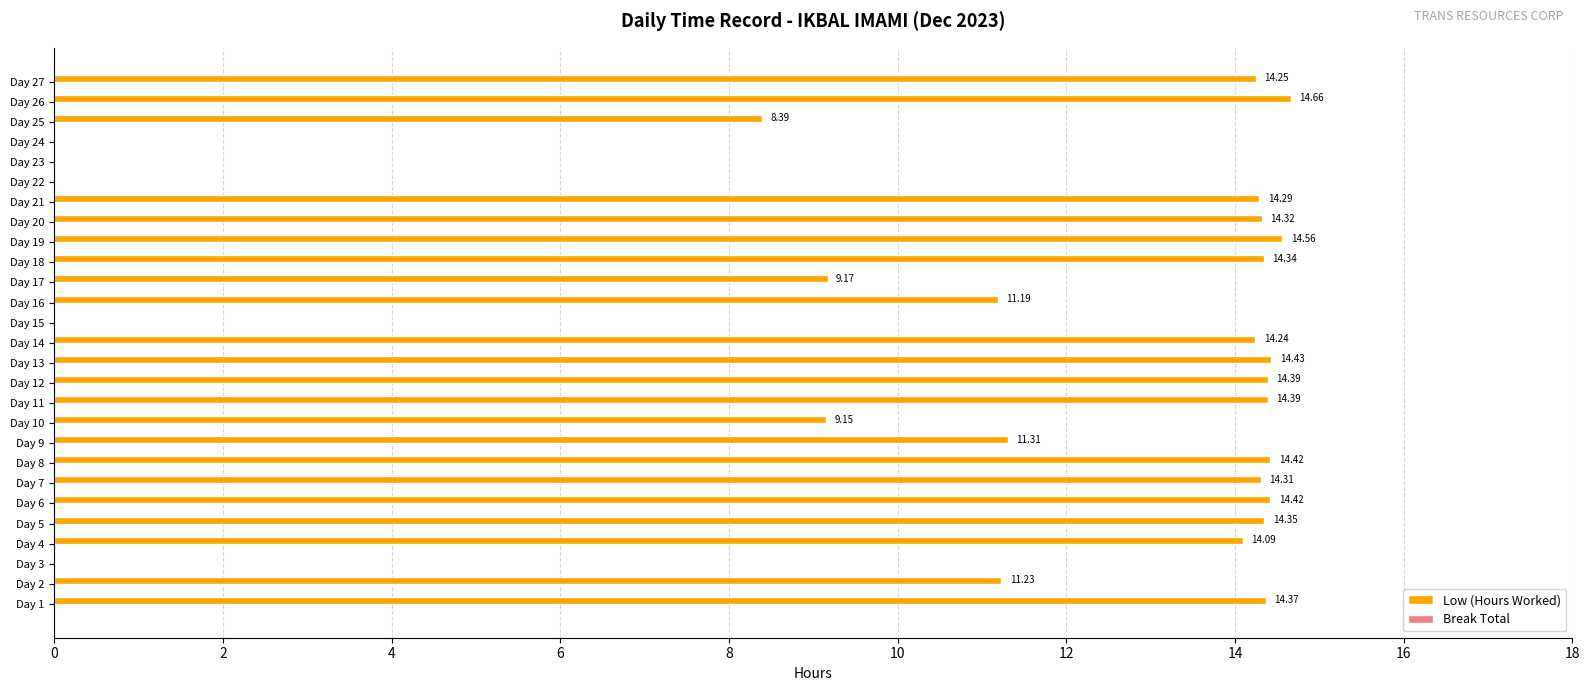

Are the bars grouped side by side (vs. stacked)?

No